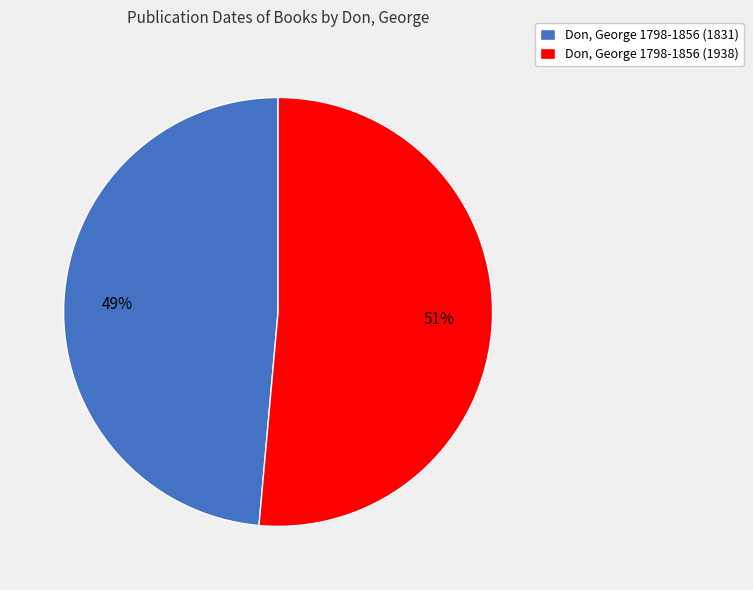

Which category accounts for the majority?

Don, George 1798-1856 (1938)